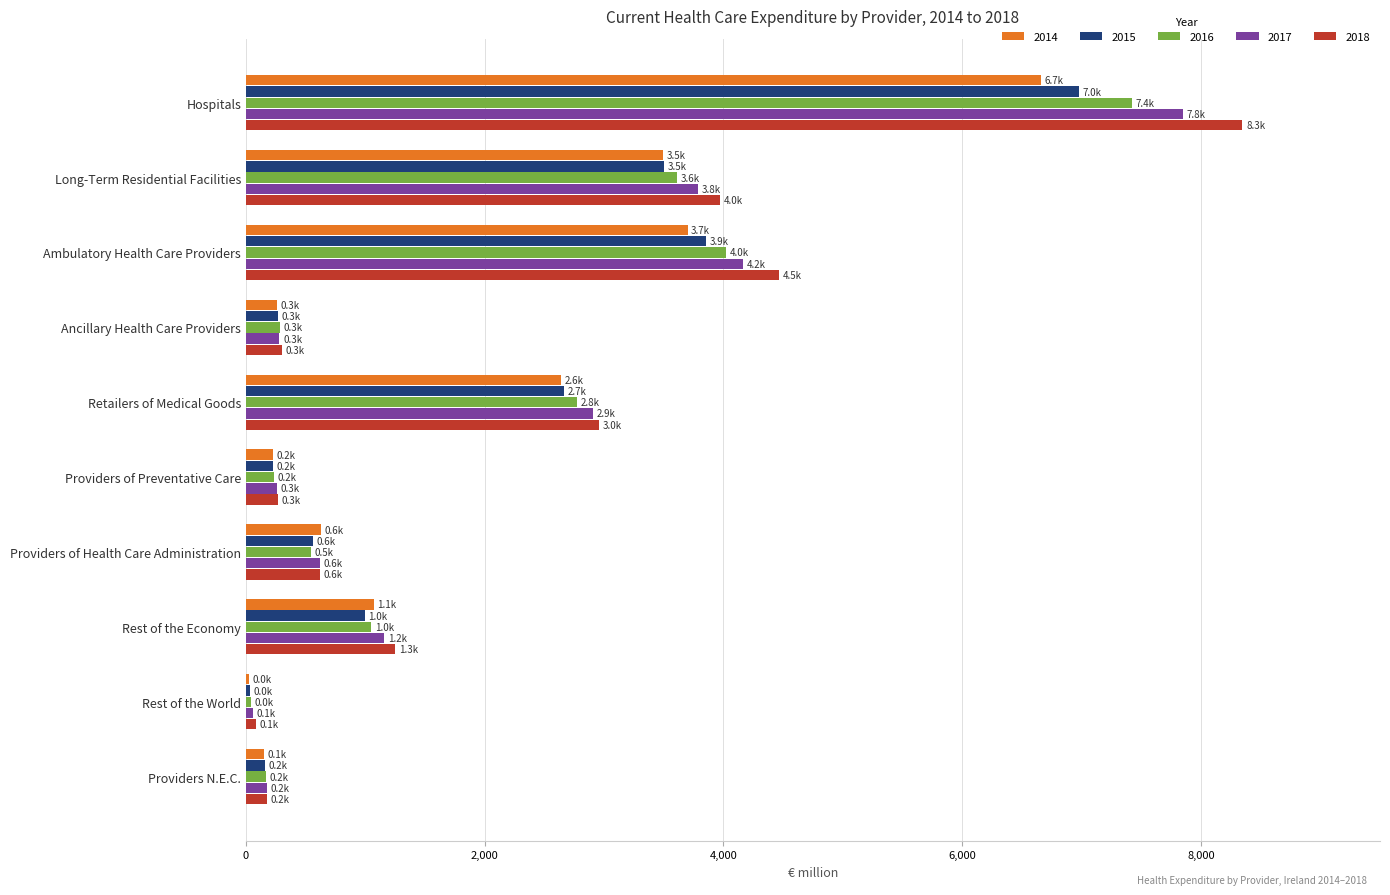

The value of 2018 at Long-Term Residential Facilities is 3971.7. True or false?

True